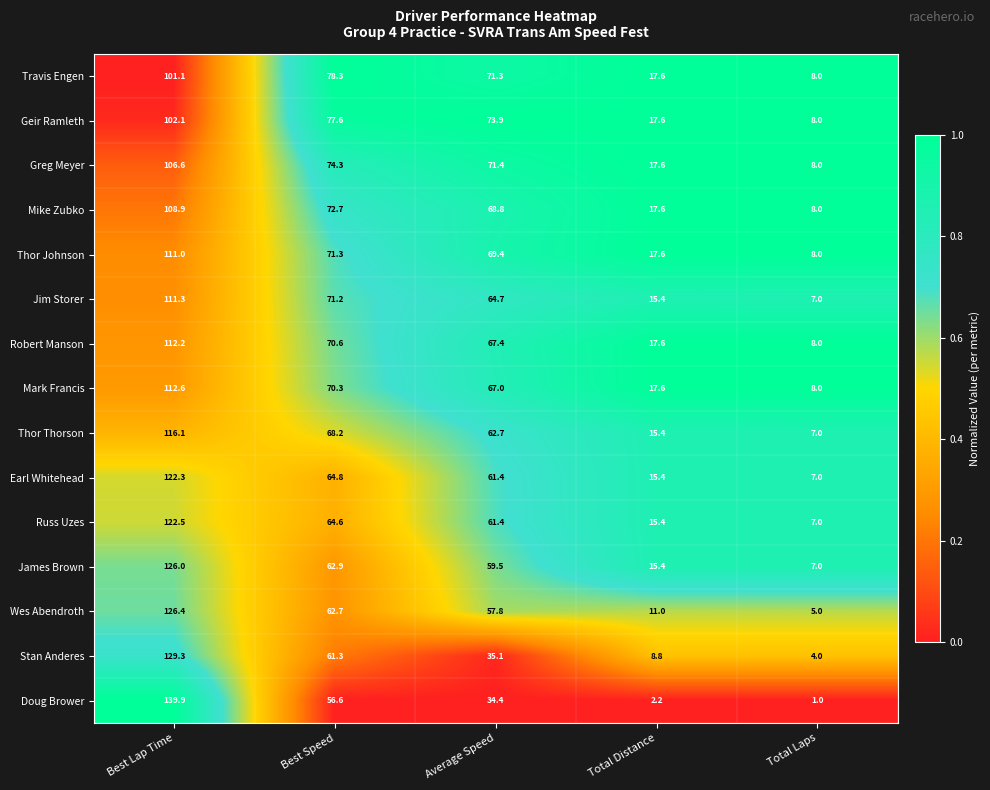

What is the difference between the maximum and minimum values in the Geir Ramleth series?

94.1